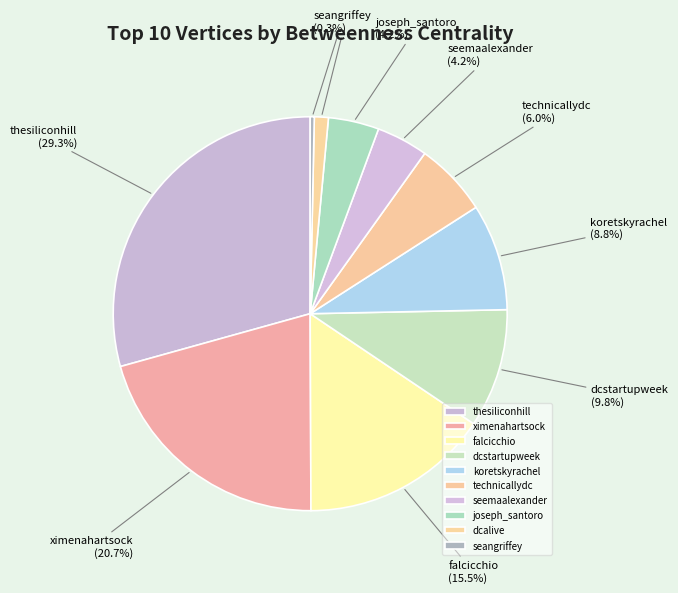

What percentage is the seemaalexander slice, to the nearest percent?

4%